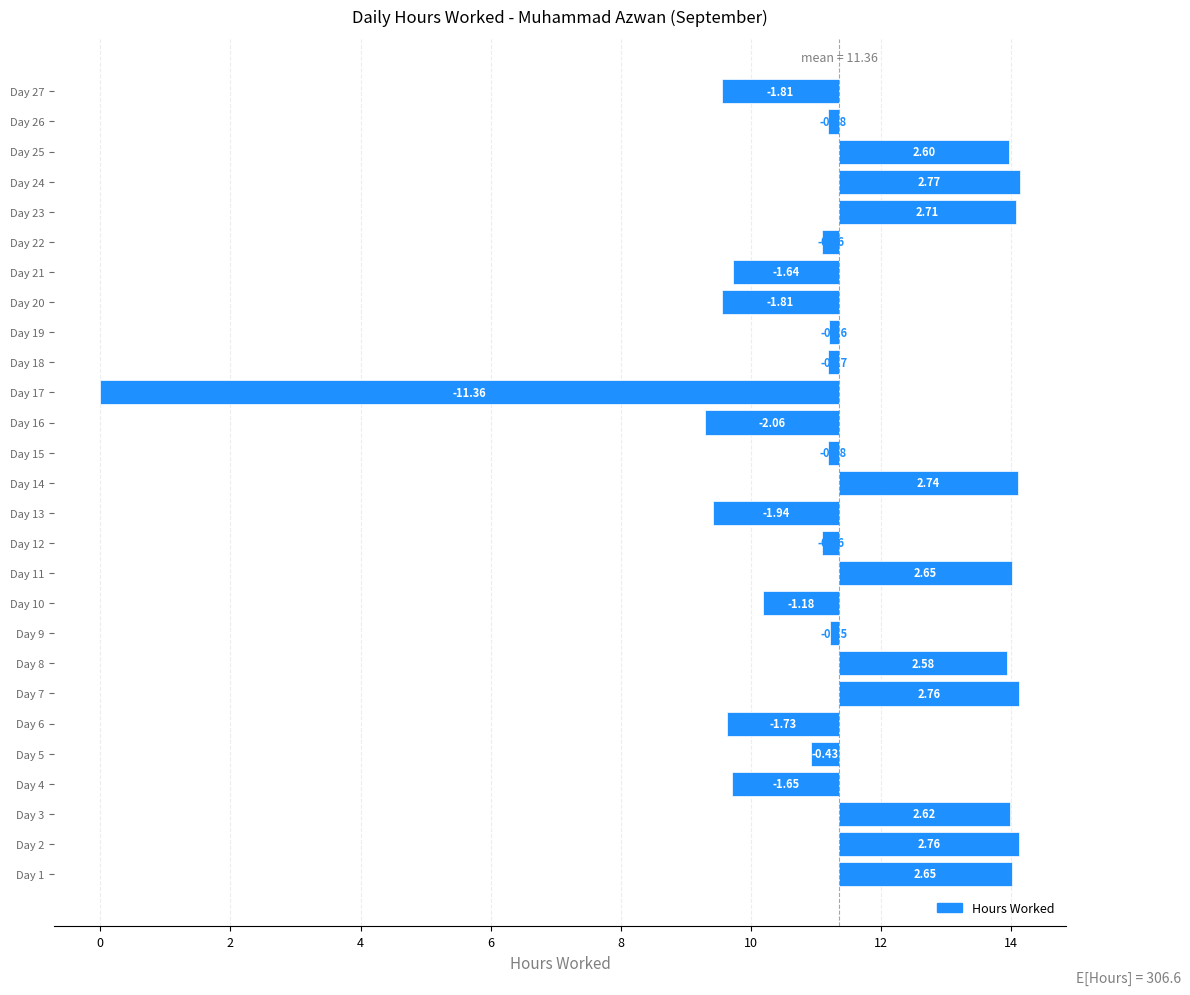

What is the greatest value displayed?

2.8